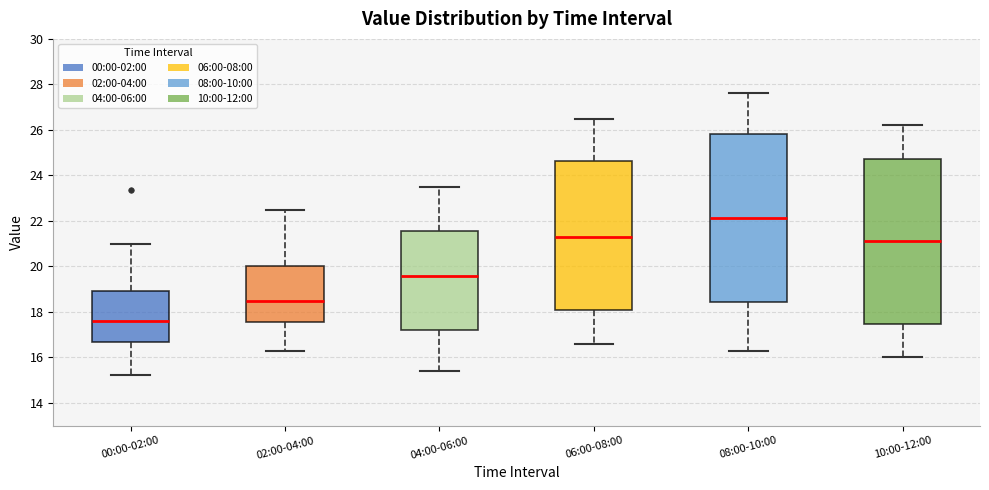

Reading left to right, transcribe this box plot: for each box, give where its median line is, the range the box spans, and where its two whiskers end, as read against the y-axis. The values are not printed on the chart, so give them approximately, as read against the axis.

00:00-02:00: median 17.6, box 16.6 to 19.0, whiskers 15.2 to 21.0
02:00-04:00: median 18.6, box 17.6 to 20.0, whiskers 16.4 to 22.6
04:00-06:00: median 19.6, box 17.2 to 21.6, whiskers 15.4 to 23.6
06:00-08:00: median 21.4, box 18.2 to 24.6, whiskers 16.6 to 26.6
08:00-10:00: median 22.2, box 18.4 to 25.8, whiskers 16.4 to 27.6
10:00-12:00: median 21.2, box 17.4 to 24.8, whiskers 16.0 to 26.2